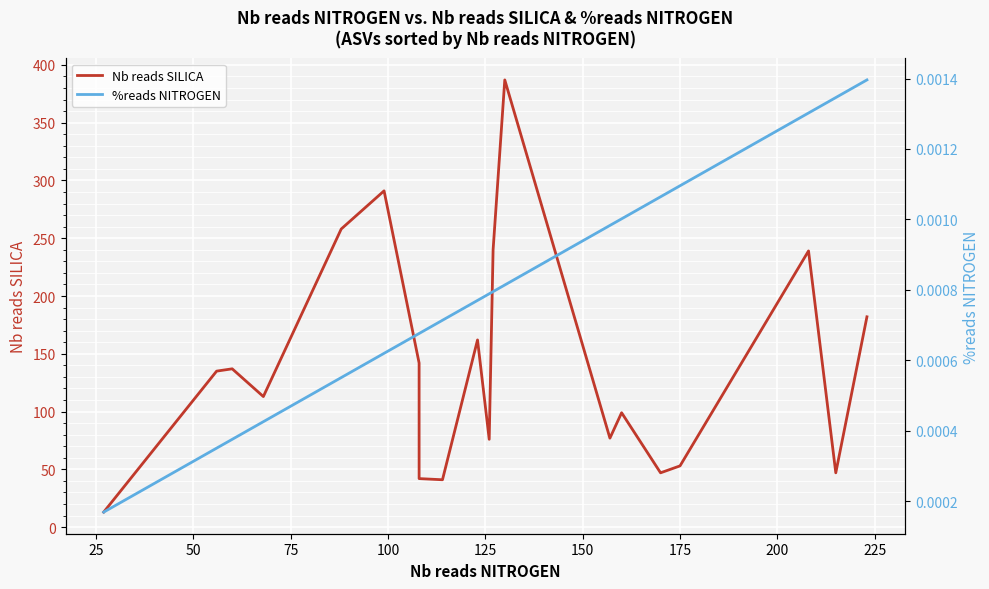

True or false: %reads NITROGEN has a value of 0.0 at 13.

False